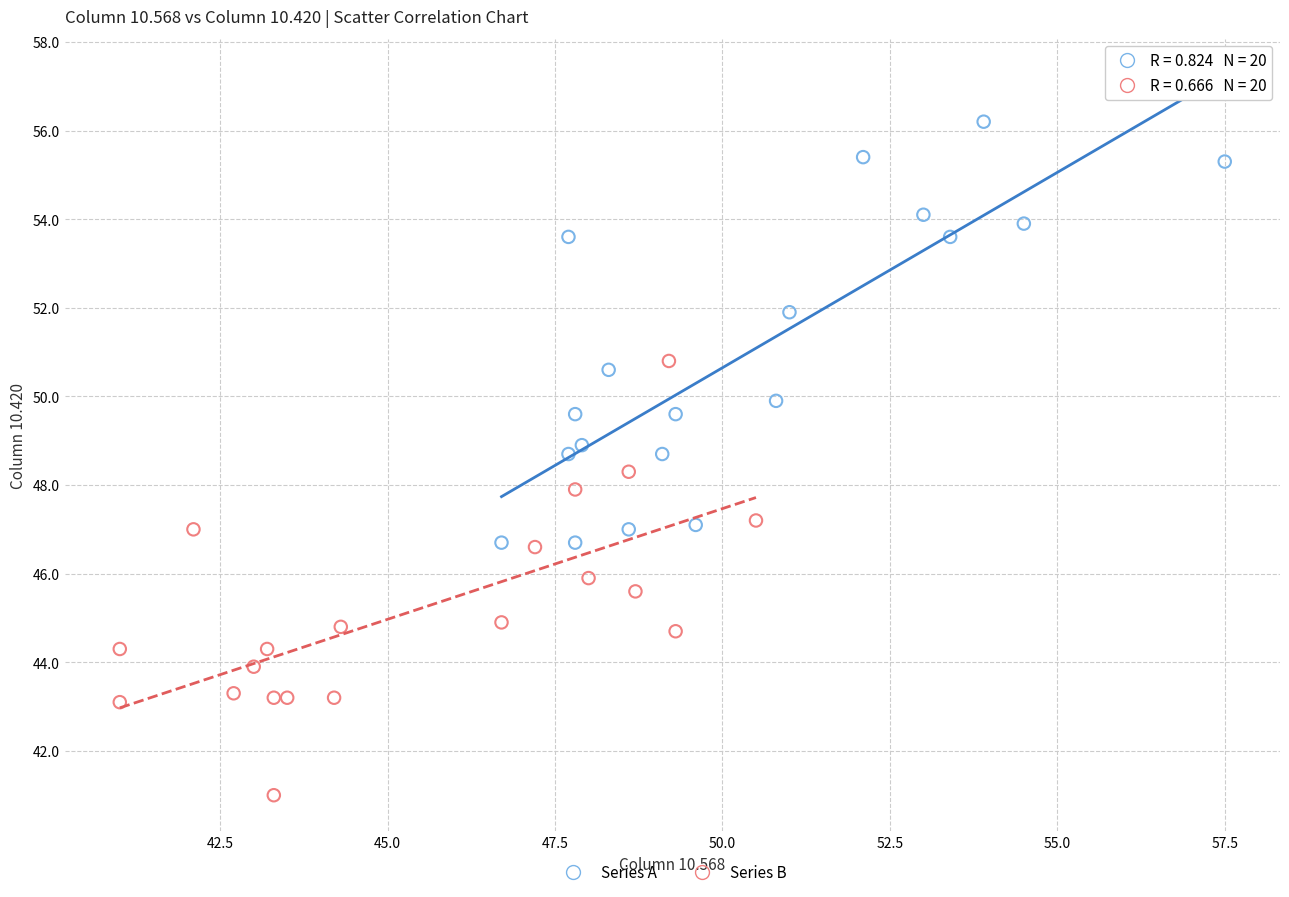

Which series contains the highest Y value?

Series A